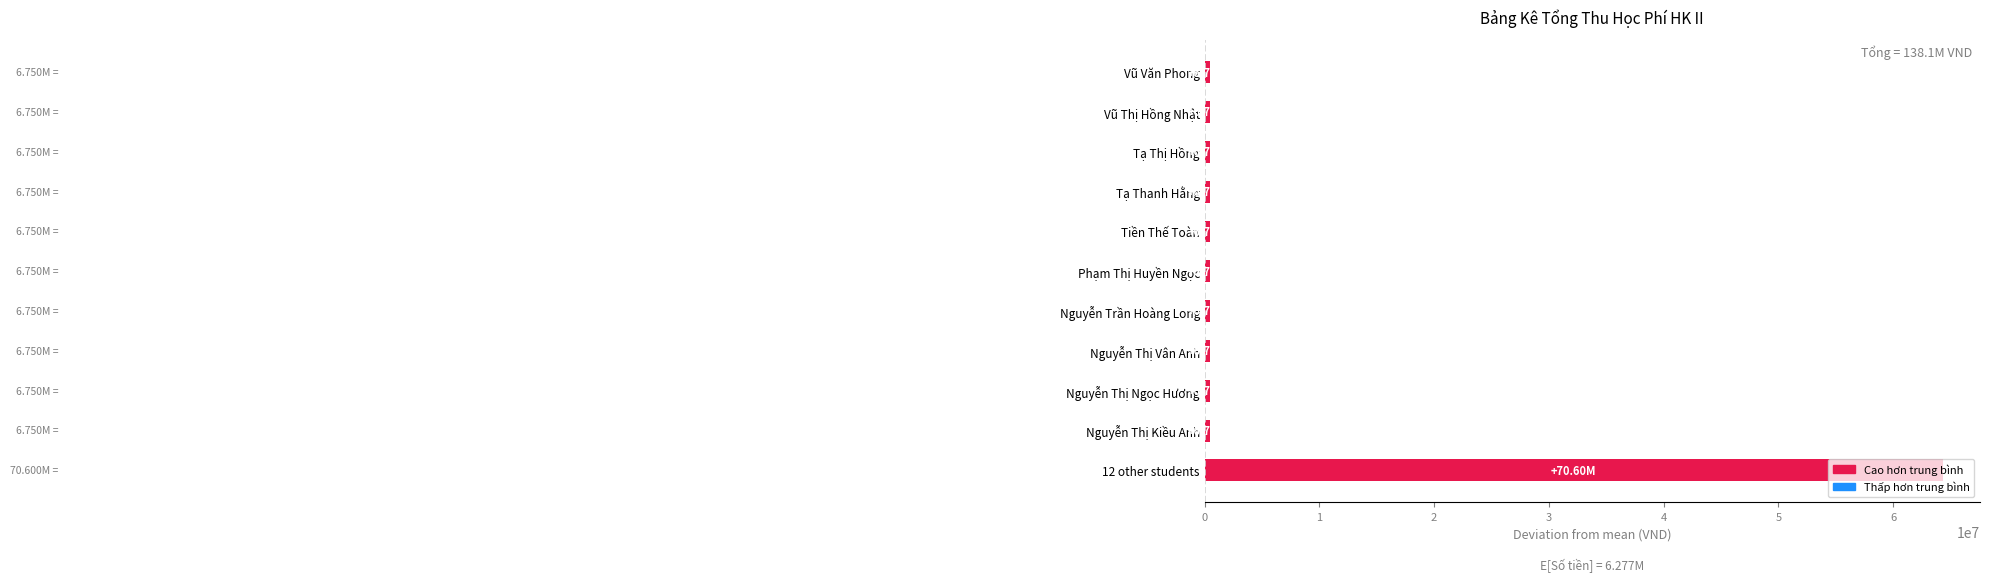

What is the average value?

6277272.7